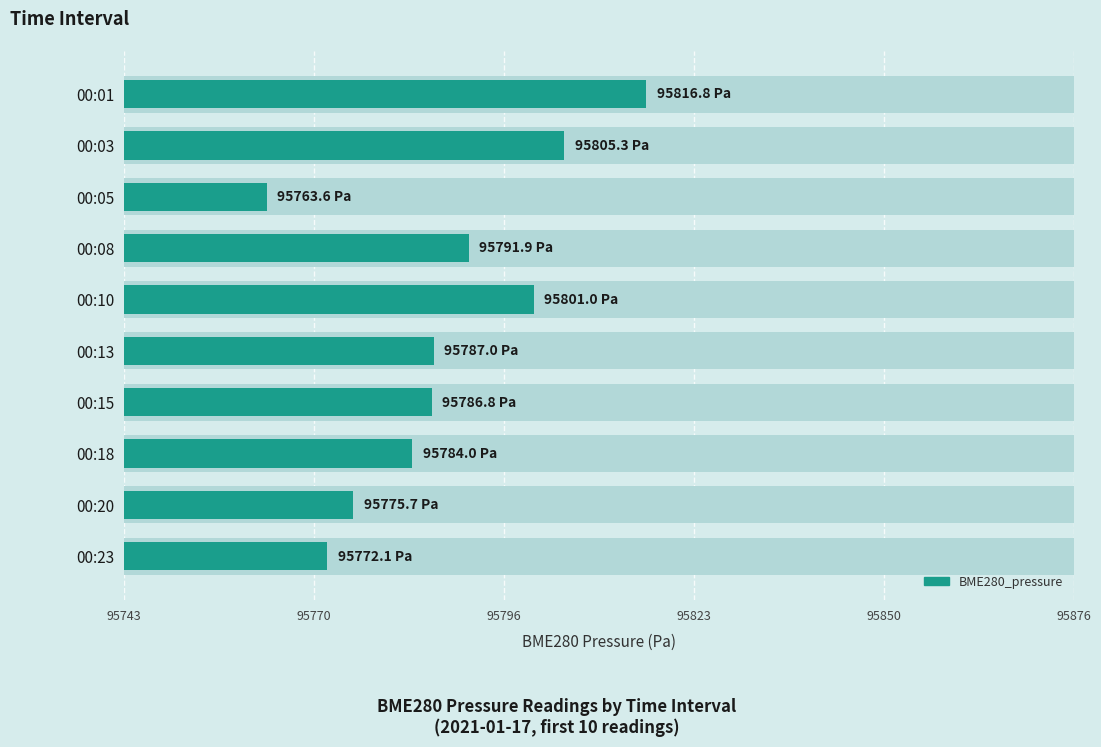

What position from the left is 95770?

2